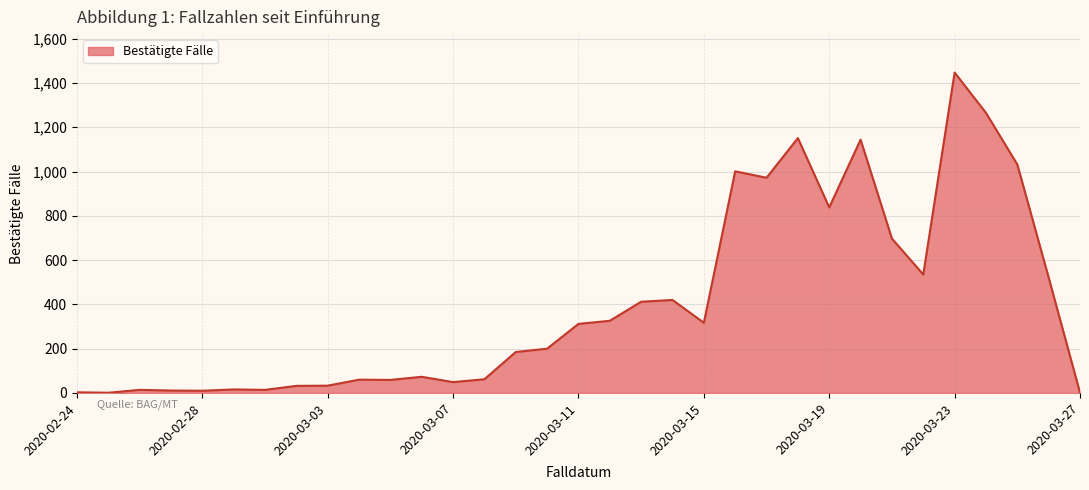

What is the difference between the maximum and minimum values?

1446